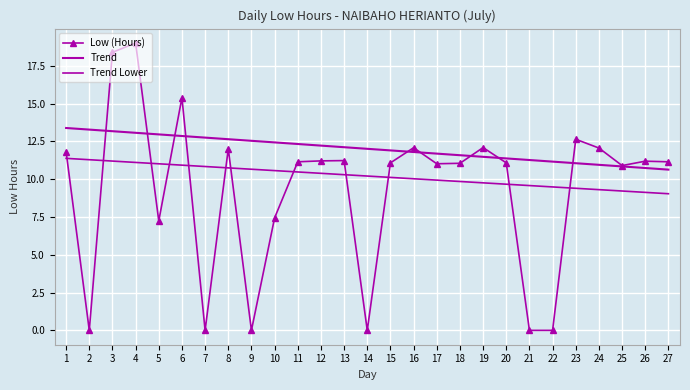

List the series in order of their peak value, lowest first.

Trend Lower, Trend, Low (Hours)